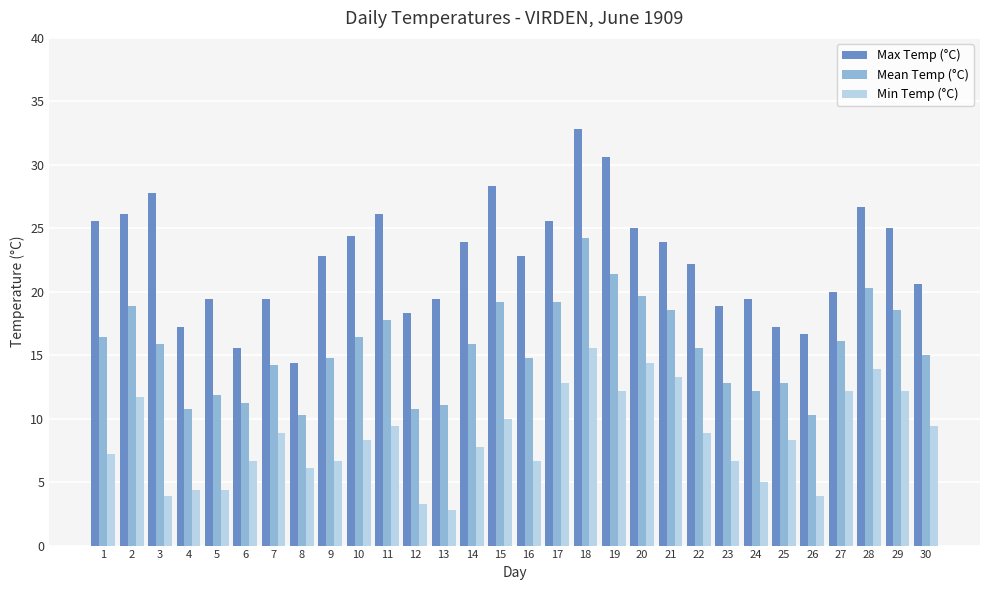

Rank the series by their maximum value, from lowest to highest.

Min Temp (°C), Mean Temp (°C), Max Temp (°C)